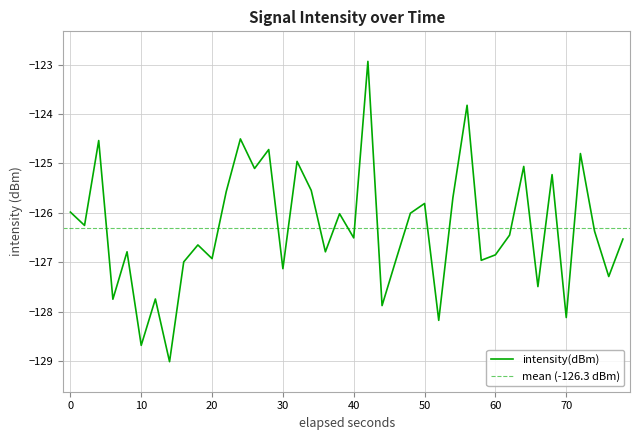

The intensity(dBm) series shows -183.7 at 60. True or false?

False